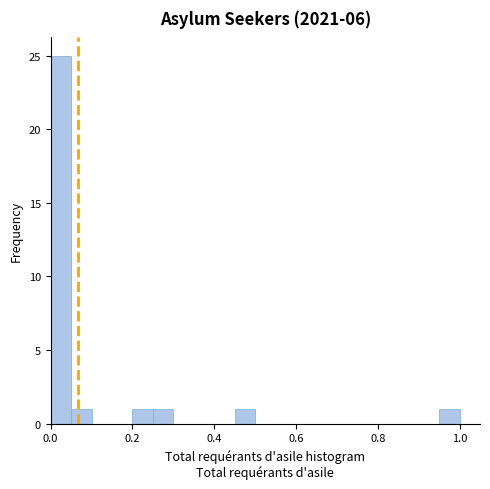

Read against the x-axis, roughly where is the centre of the tallest bar?

0.02